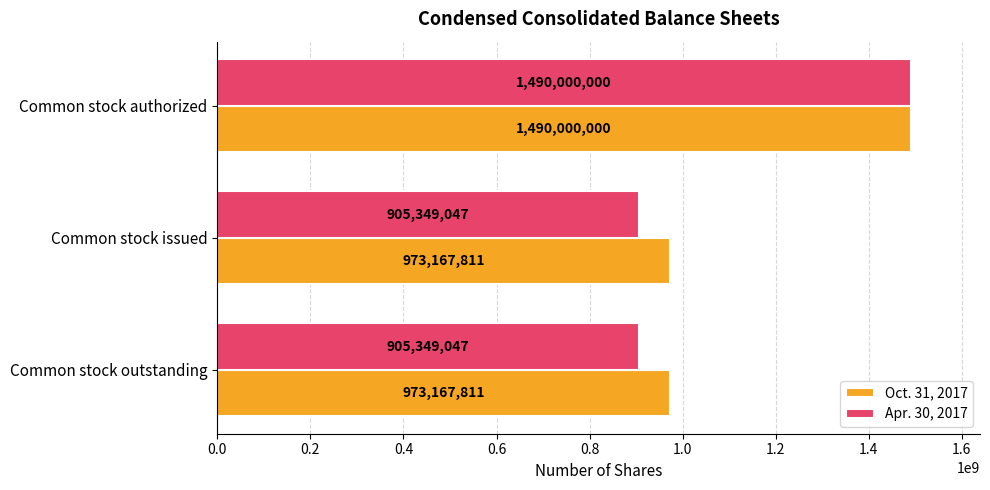

Which series has the widest spread of values?

Apr. 30, 2017